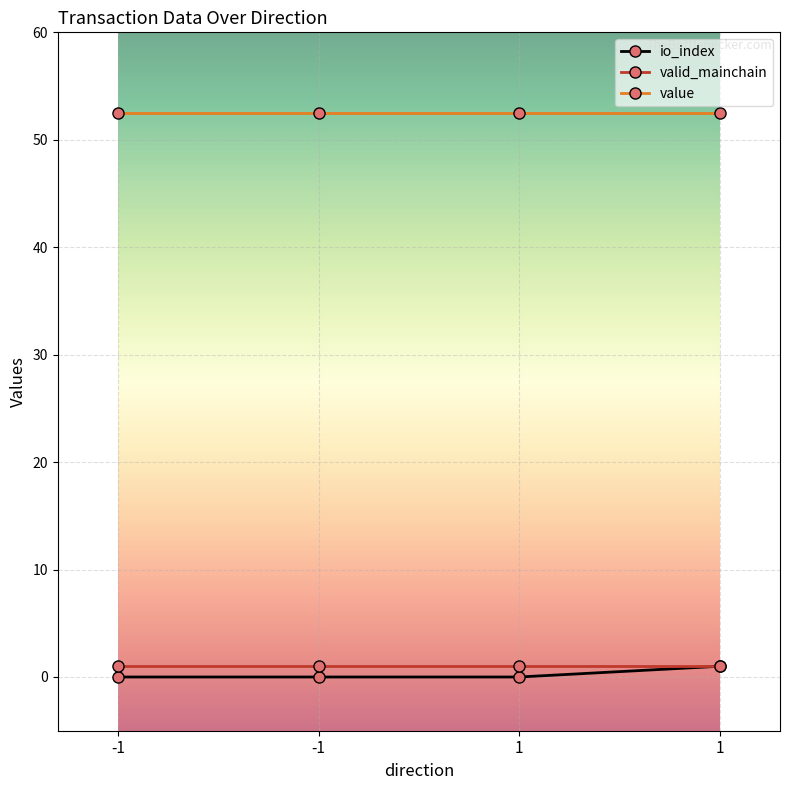

Count the number of data series in this chart.

3